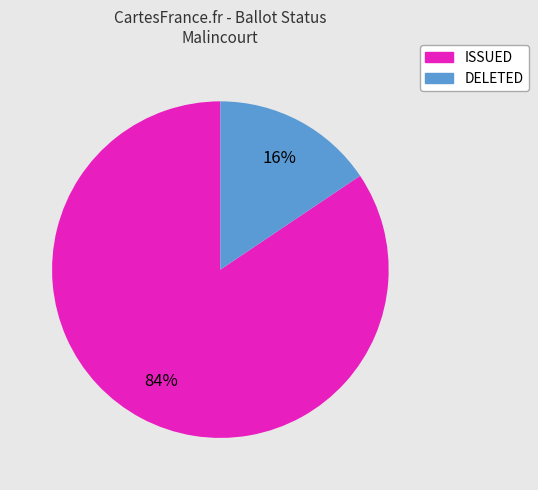

To the nearest percent, what is the combined percentage of ISSUED and DELETED?

100%